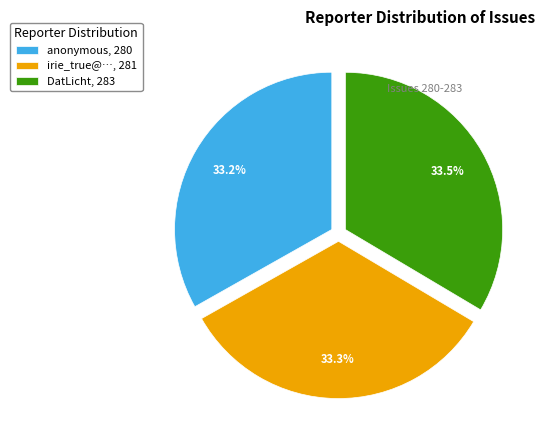

Does irie_true@…, 281 represent more than half of the total?

No